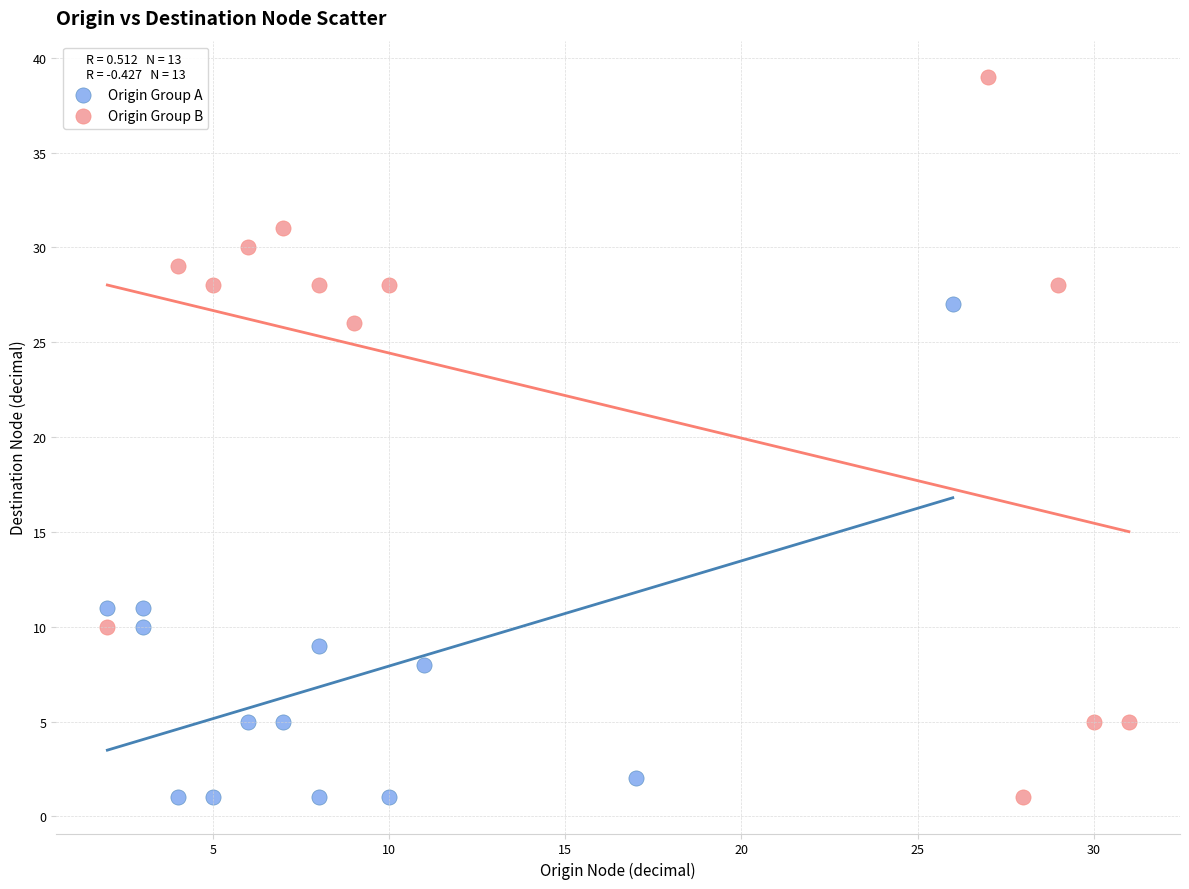

Which series has the widest spread of Y values?

Origin Group B